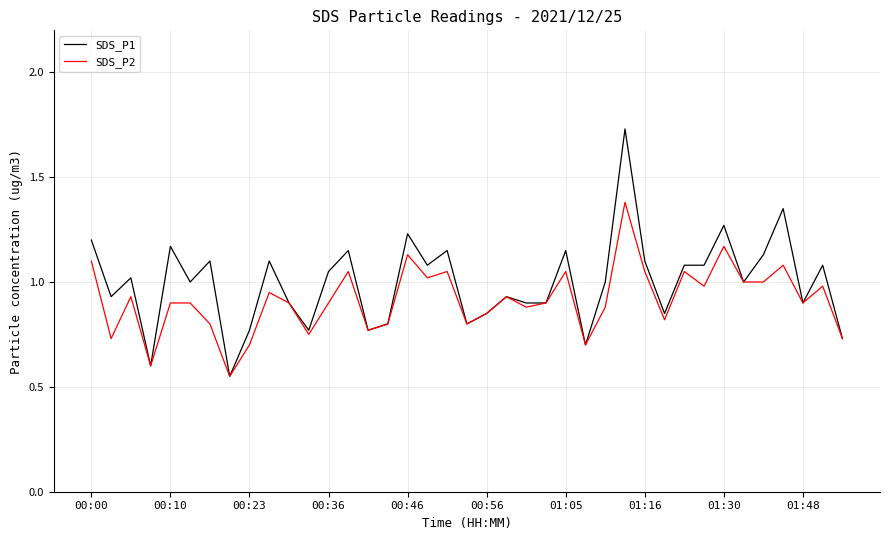

True or false: SDS_P1 and SDS_P2 intersect in this chart.

False